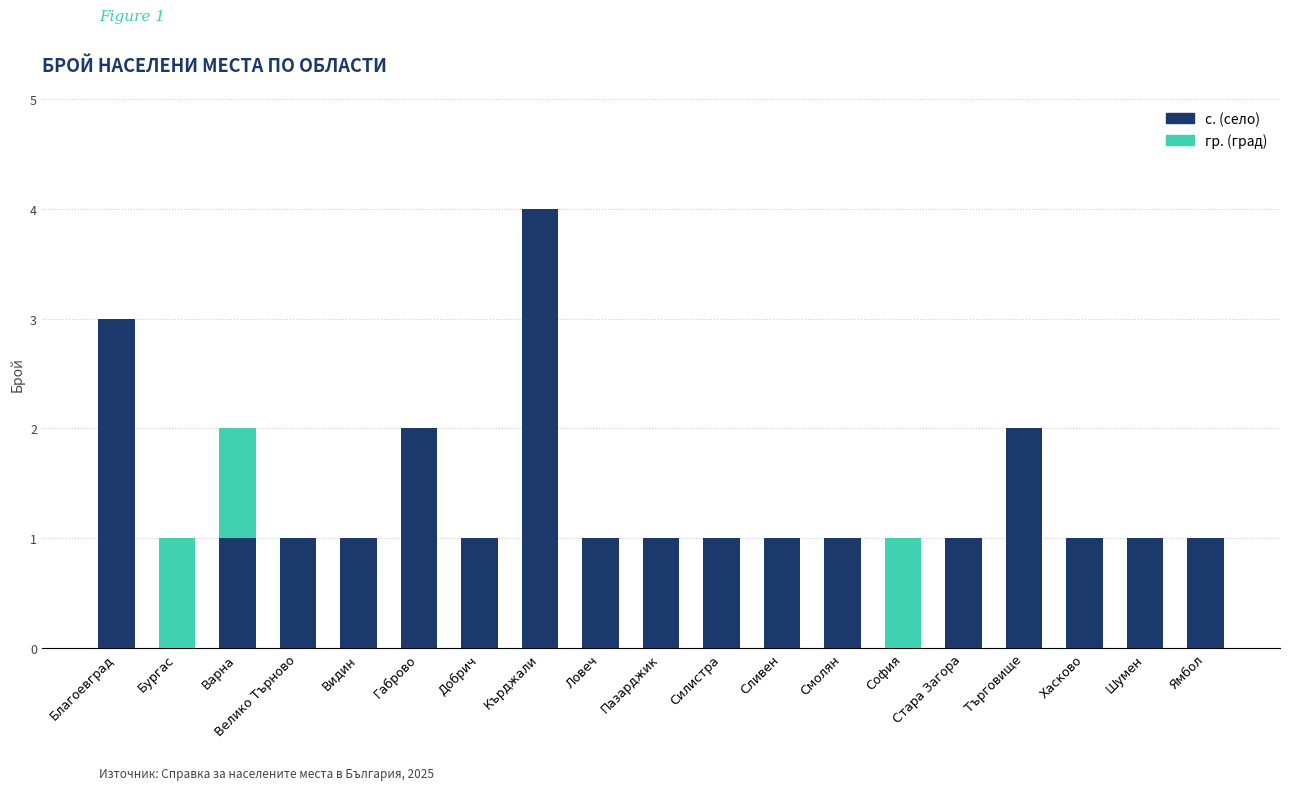

Does the chart contain stacked bars?

Yes